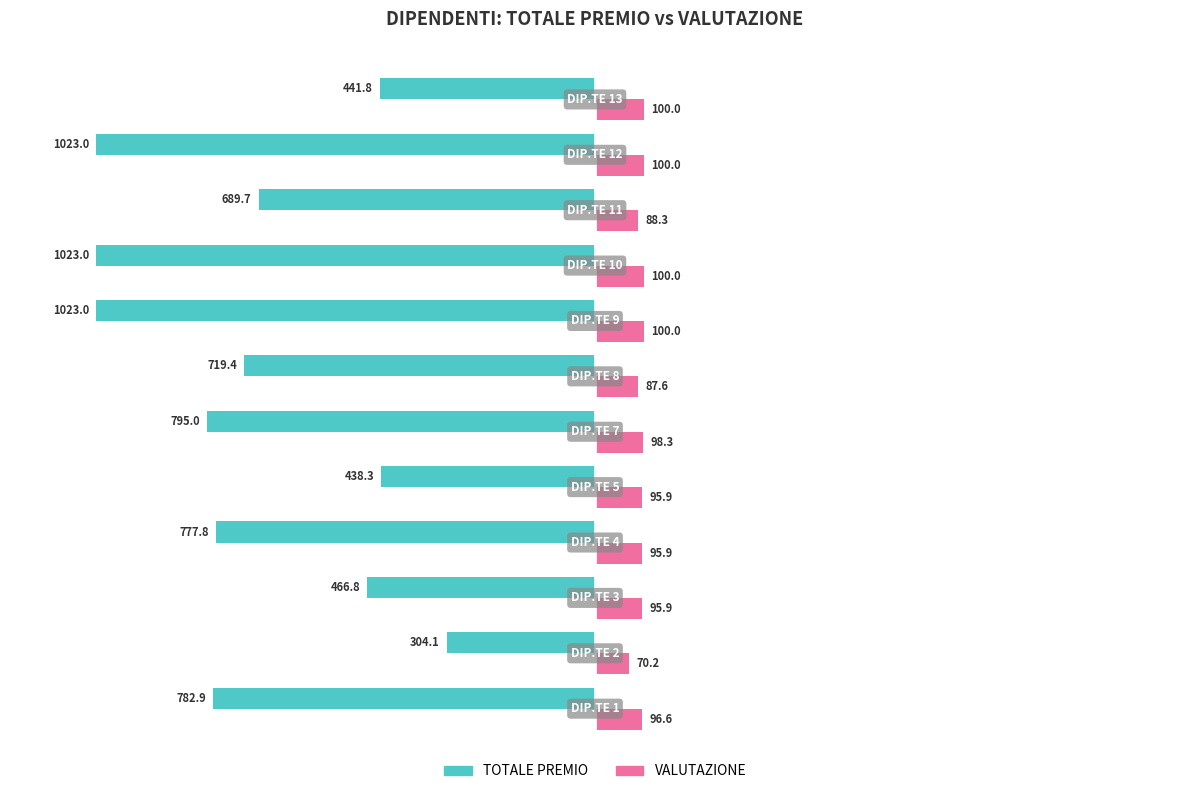

Rank the series by their maximum value, from lowest to highest.

TOTALE PREMIO, VALUTAZIONE